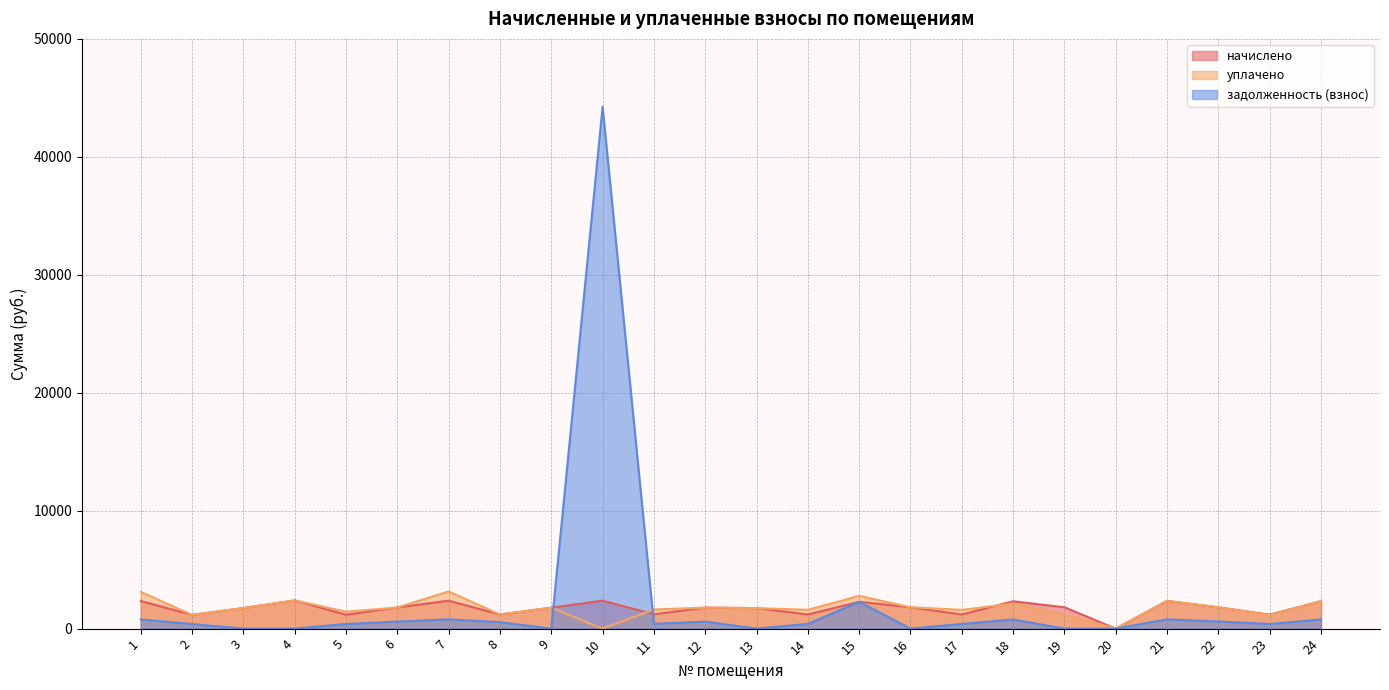

How many interior local peaks does the задолженность (взнос) series have?

6